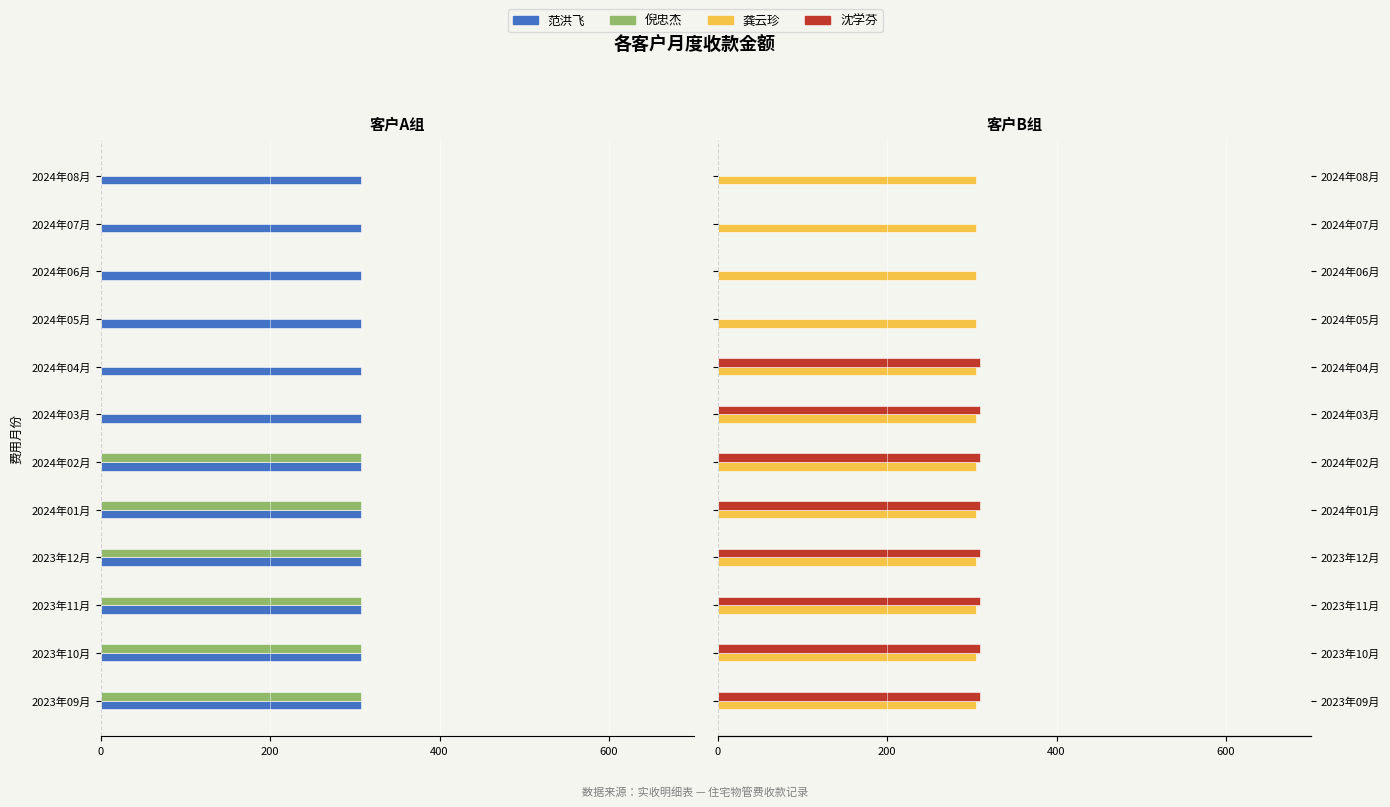

What are all the series names shown in the legend?

范洪飞, 倪忠杰, 龚云珍, 沈学芬